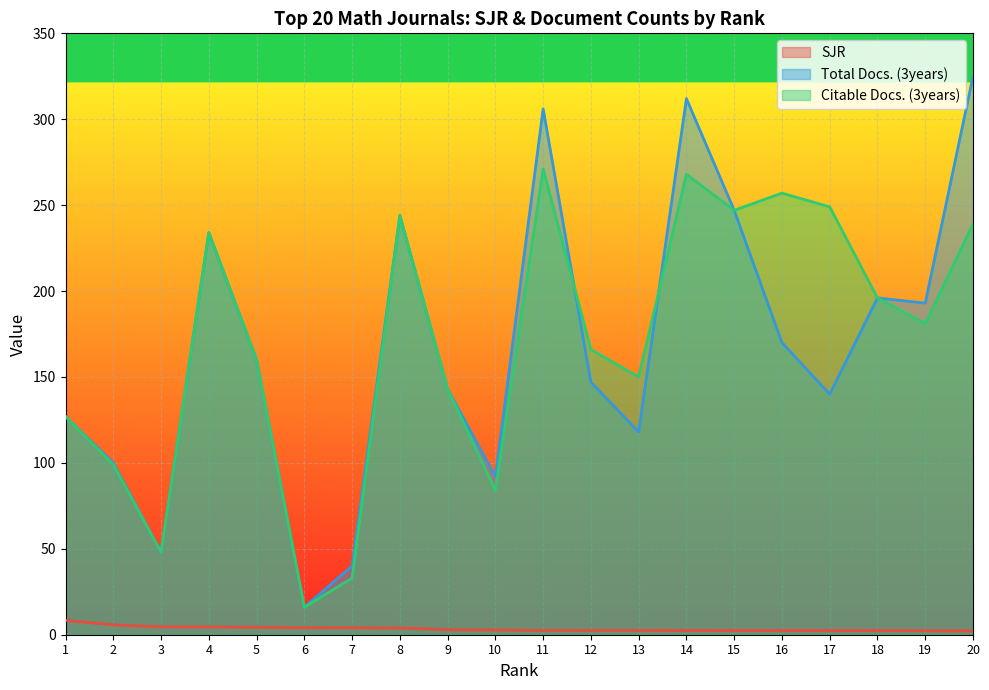

True or false: Citable Docs. (3years) and SJR intersect in this chart.

False